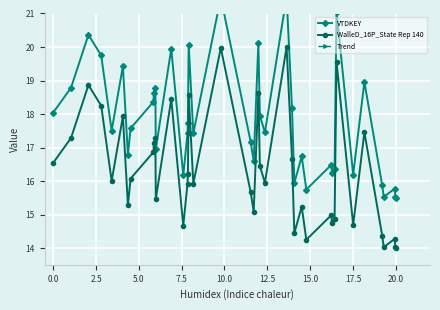

What is the minimum value for WalleD_16P_State Rep 140?

14.0